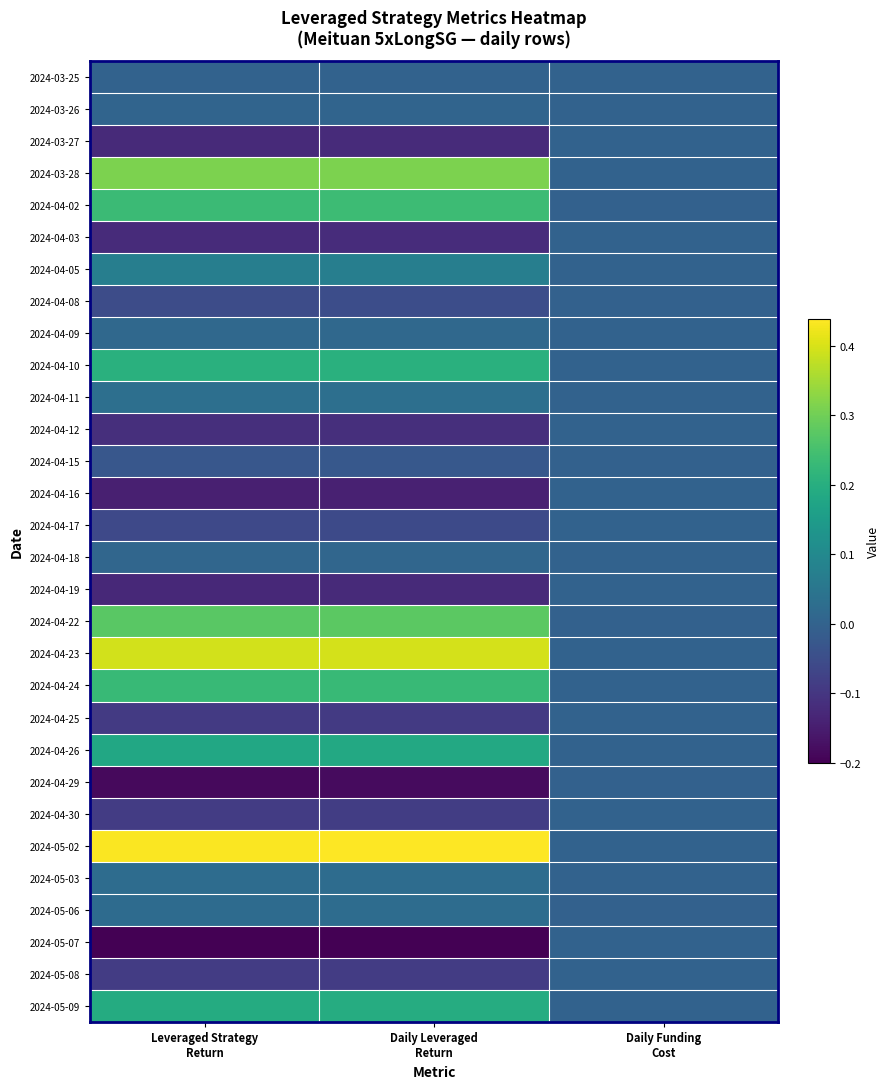

Reading left to right, transcribe all the data shown in this chart.

2024-03-25: Leveraged Strategy
Return=0.0	Daily Leveraged
Return=0.0	Daily Funding
Cost=0.0
2024-03-26: Leveraged Strategy
Return=0.0	Daily Leveraged
Return=0.0	Daily Funding
Cost=-0.0
2024-03-27: Leveraged Strategy
Return=-0.1	Daily Leveraged
Return=-0.1	Daily Funding
Cost=-0.0
2024-03-28: Leveraged Strategy
Return=0.3	Daily Leveraged
Return=0.3	Daily Funding
Cost=-0.0
2024-04-02: Leveraged Strategy
Return=0.2	Daily Leveraged
Return=0.2	Daily Funding
Cost=-0.0
2024-04-03: Leveraged Strategy
Return=-0.1	Daily Leveraged
Return=-0.1	Daily Funding
Cost=-0.0
2024-04-05: Leveraged Strategy
Return=0.1	Daily Leveraged
Return=0.1	Daily Funding
Cost=-0.0
2024-04-08: Leveraged Strategy
Return=-0.1	Daily Leveraged
Return=-0.0	Daily Funding
Cost=-0.0
2024-04-09: Leveraged Strategy
Return=0.0	Daily Leveraged
Return=0.0	Daily Funding
Cost=-0.0
2024-04-10: Leveraged Strategy
Return=0.2	Daily Leveraged
Return=0.2	Daily Funding
Cost=-0.0
2024-04-11: Leveraged Strategy
Return=0.0	Daily Leveraged
Return=0.0	Daily Funding
Cost=-0.0
2024-04-12: Leveraged Strategy
Return=-0.1	Daily Leveraged
Return=-0.1	Daily Funding
Cost=-0.0
2024-04-15: Leveraged Strategy
Return=-0.0	Daily Leveraged
Return=-0.0	Daily Funding
Cost=-0.0
2024-04-16: Leveraged Strategy
Return=-0.1	Daily Leveraged
Return=-0.1	Daily Funding
Cost=-0.0
2024-04-17: Leveraged Strategy
Return=-0.1	Daily Leveraged
Return=-0.1	Daily Funding
Cost=-0.0
2024-04-18: Leveraged Strategy
Return=0.0	Daily Leveraged
Return=0.0	Daily Funding
Cost=-0.0
2024-04-19: Leveraged Strategy
Return=-0.1	Daily Leveraged
Return=-0.1	Daily Funding
Cost=-0.0
2024-04-22: Leveraged Strategy
Return=0.3	Daily Leveraged
Return=0.3	Daily Funding
Cost=-0.0
2024-04-23: Leveraged Strategy
Return=0.4	Daily Leveraged
Return=0.4	Daily Funding
Cost=-0.0
2024-04-24: Leveraged Strategy
Return=0.2	Daily Leveraged
Return=0.2	Daily Funding
Cost=-0.0
2024-04-25: Leveraged Strategy
Return=-0.1	Daily Leveraged
Return=-0.1	Daily Funding
Cost=-0.0
2024-04-26: Leveraged Strategy
Return=0.2	Daily Leveraged
Return=0.2	Daily Funding
Cost=-0.0
2024-04-29: Leveraged Strategy
Return=-0.2	Daily Leveraged
Return=-0.2	Daily Funding
Cost=-0.0
2024-04-30: Leveraged Strategy
Return=-0.1	Daily Leveraged
Return=-0.1	Daily Funding
Cost=-0.0
2024-05-02: Leveraged Strategy
Return=0.4	Daily Leveraged
Return=0.4	Daily Funding
Cost=-0.0
2024-05-03: Leveraged Strategy
Return=0.0	Daily Leveraged
Return=0.0	Daily Funding
Cost=-0.0
2024-05-06: Leveraged Strategy
Return=0.0	Daily Leveraged
Return=0.0	Daily Funding
Cost=-0.0
2024-05-07: Leveraged Strategy
Return=-0.2	Daily Leveraged
Return=-0.2	Daily Funding
Cost=-0.0
2024-05-08: Leveraged Strategy
Return=-0.1	Daily Leveraged
Return=-0.1	Daily Funding
Cost=-0.0
2024-05-09: Leveraged Strategy
Return=0.2	Daily Leveraged
Return=0.2	Daily Funding
Cost=-0.0